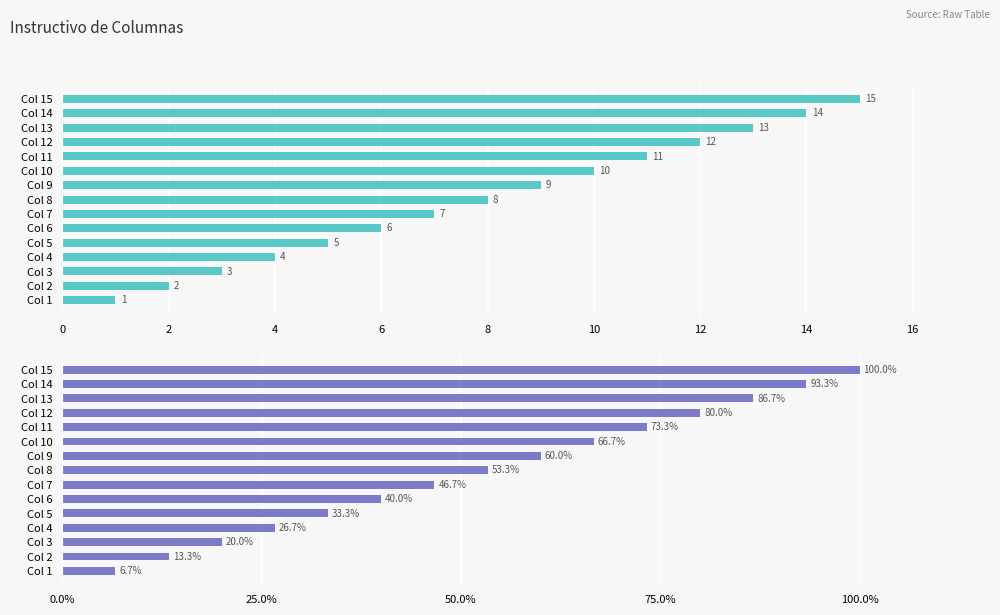

How many bars are there in each group?

2